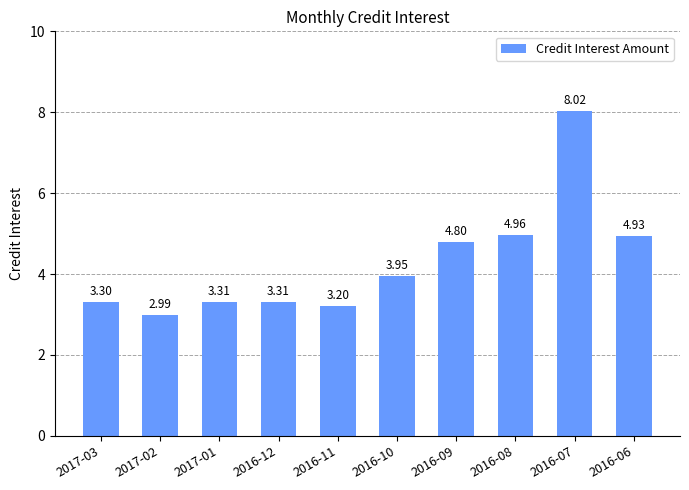

Which has a higher value, 2016-10 or 2016-11?

2016-10